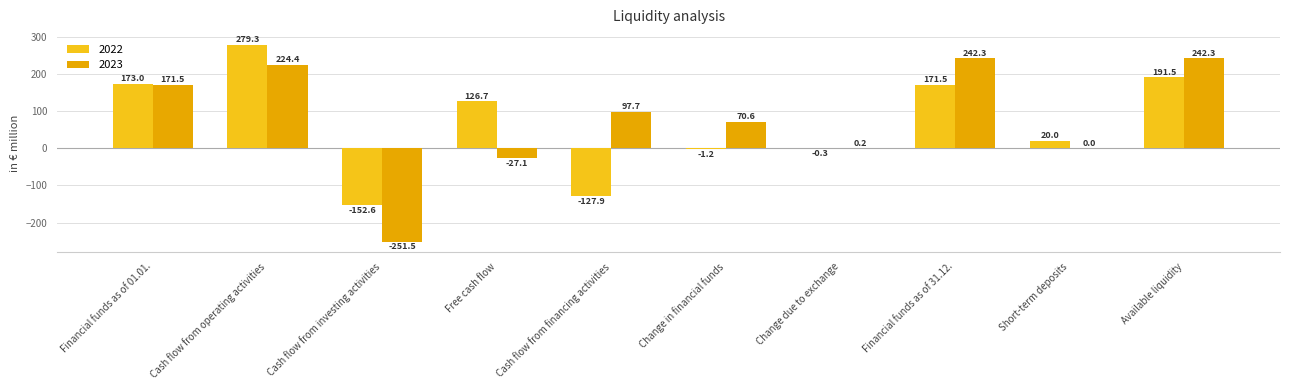

What is the highest value of the 2023 series?

242.3